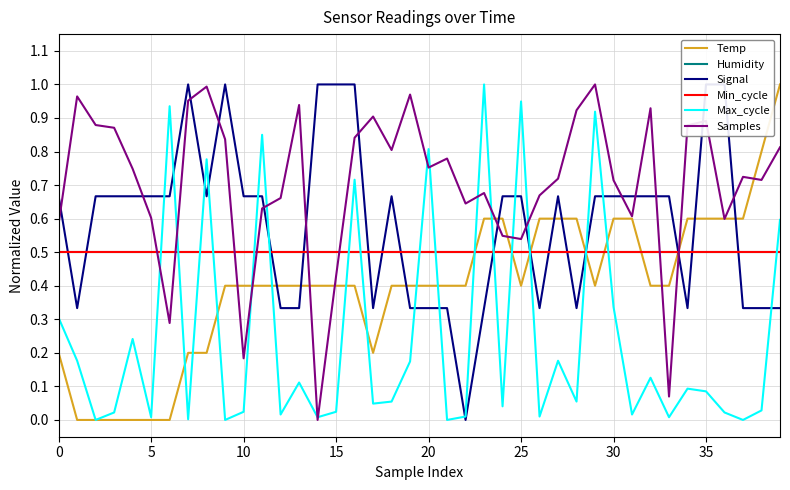

True or false: Min_cycle has more than 1 interior local peaks.

False